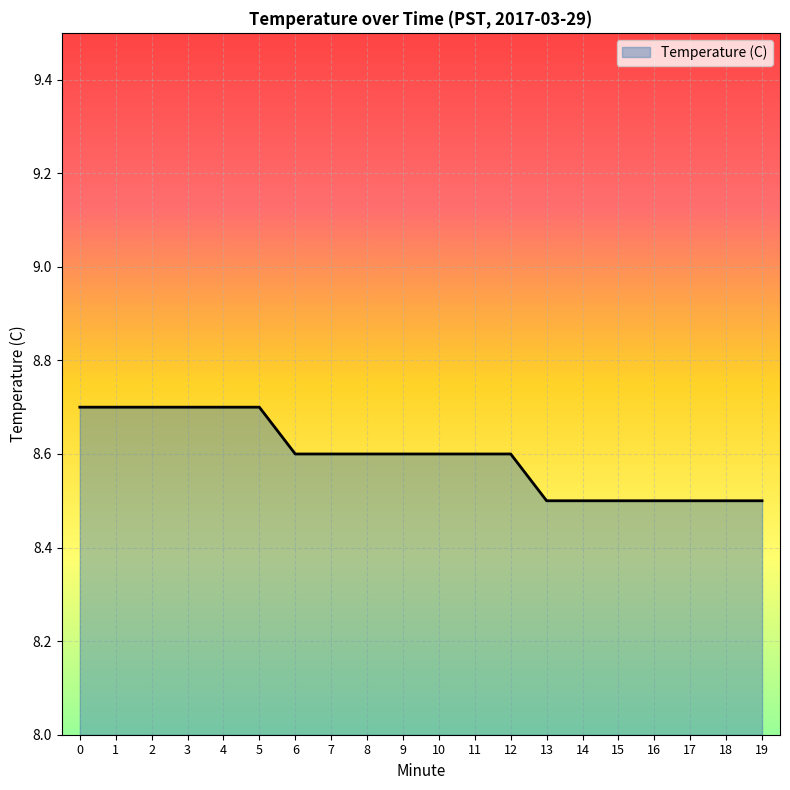

True or false: the data shows 8.5 at 16.

True